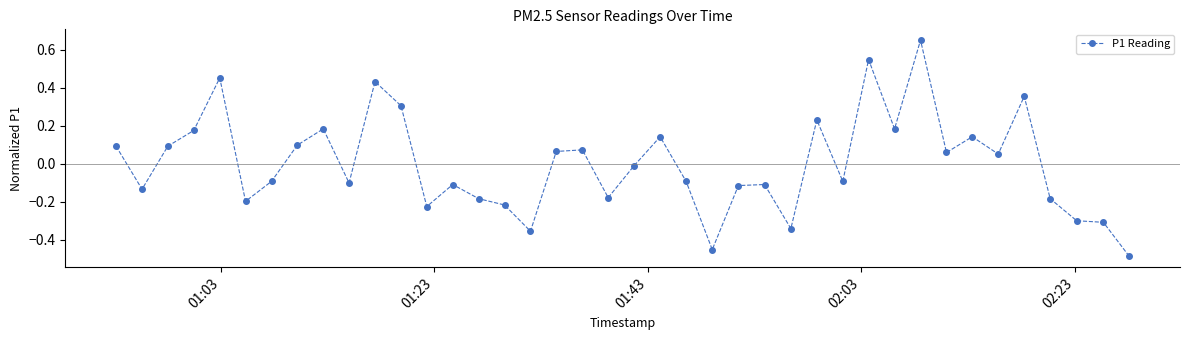

What is the difference between the maximum and second lowest values?

1.1